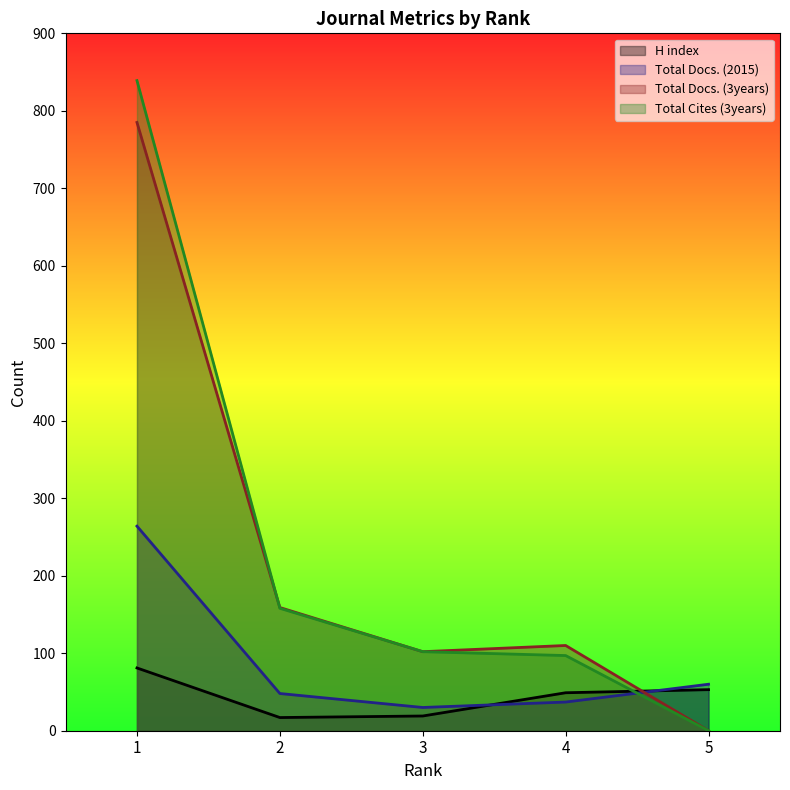

Between 3 and 4, which series saw the biggest shift?

H index